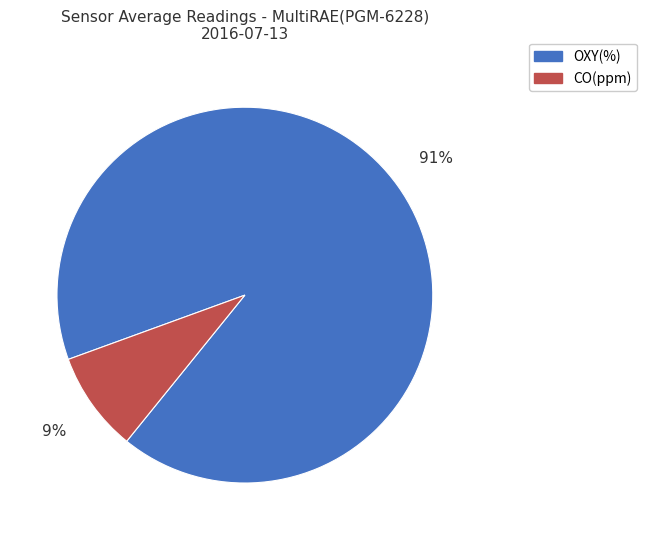

To the nearest percent, what portion does OXY(%) represent?

91%